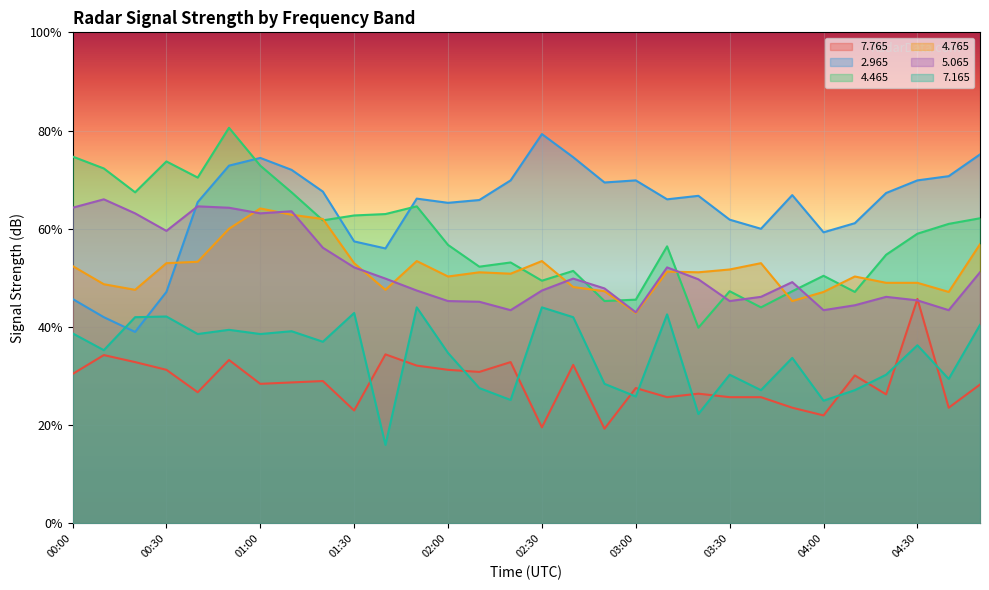

In   4.465, how many points are lower than both neighbors (excluding endpoints)?

9